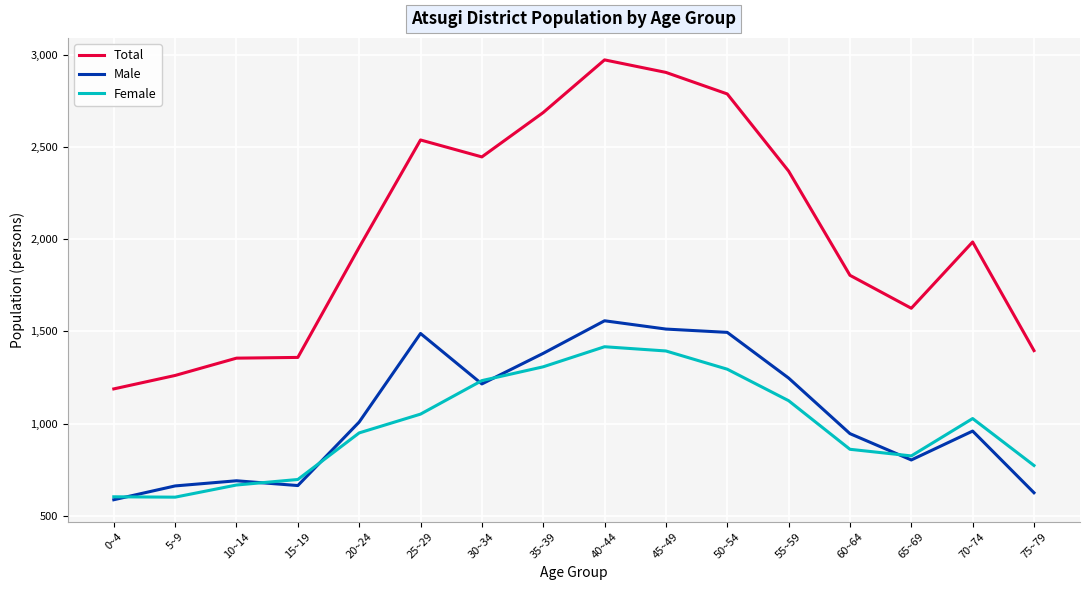

Which series has the largest total across all categories?

Total